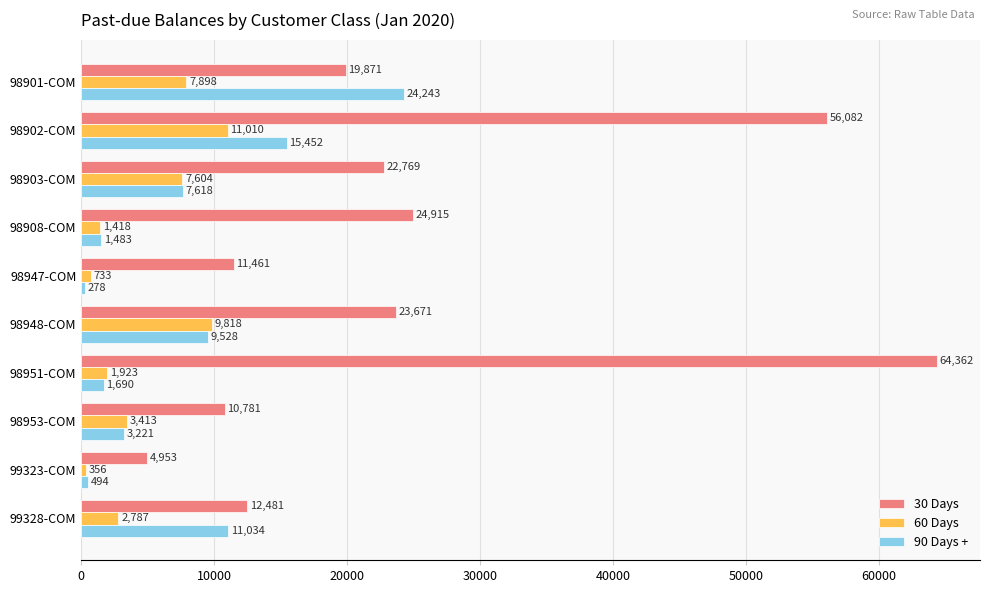

Which series has the largest range (max minus min)?

30 Days